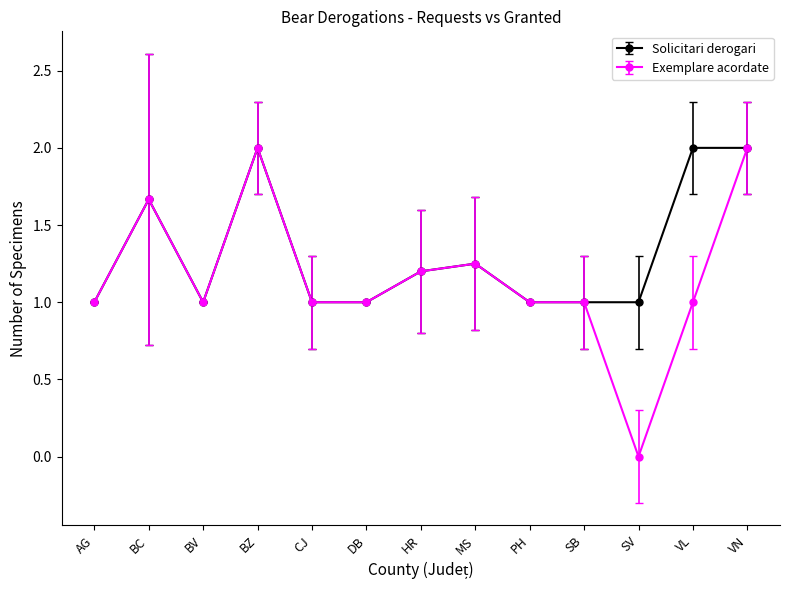

What value does the Exemplare acordate series have at BZ?

2.0